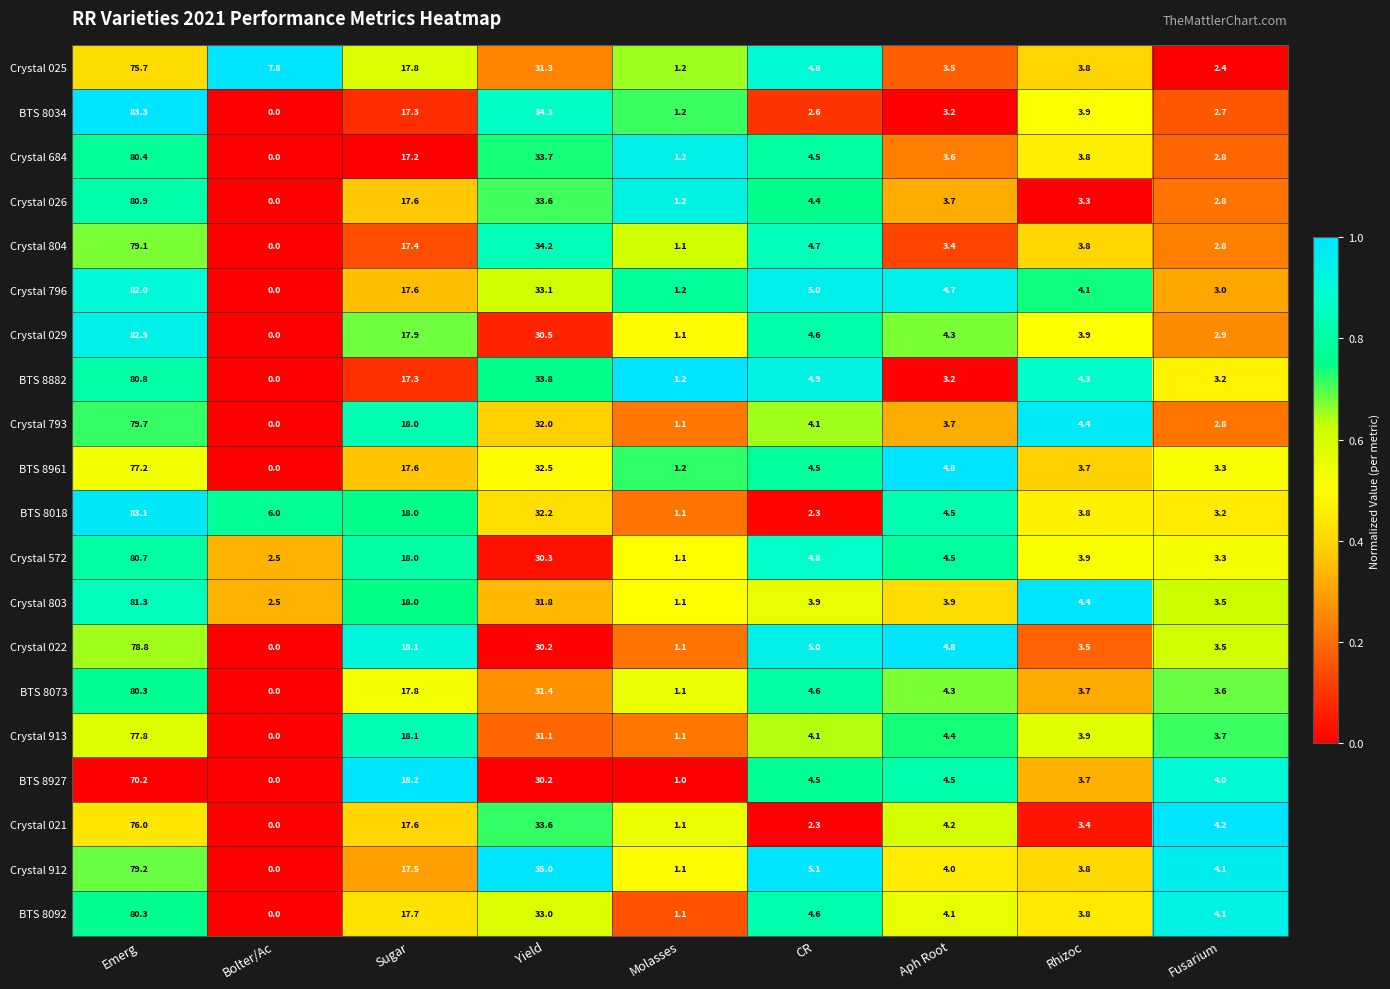

Which series has the widest spread of values?

BTS 8034